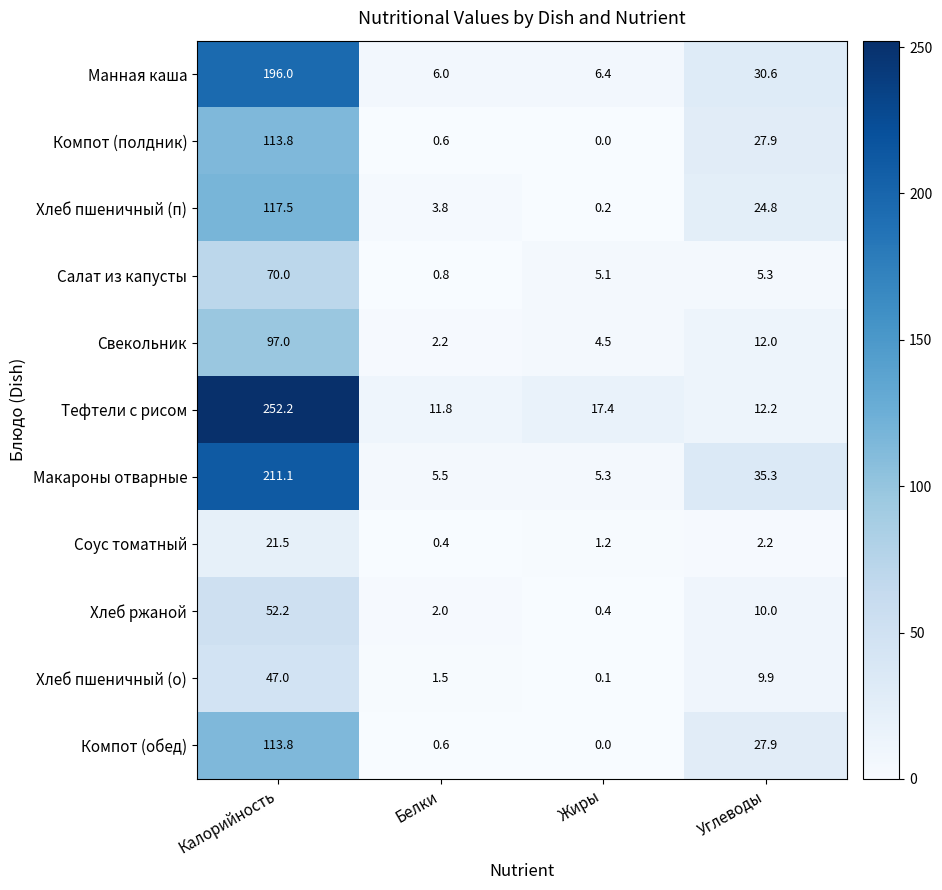

What is the sum of all Хлеб пшеничный (п) values?

146.3